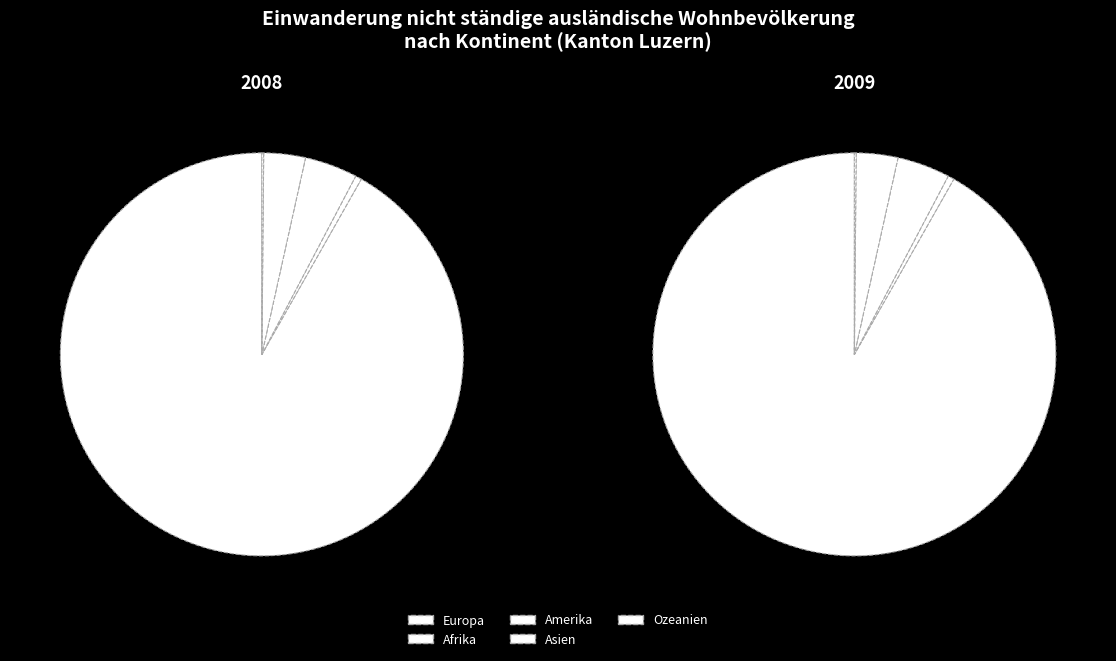

What percentage is the Asien slice, to the nearest percent?

3%